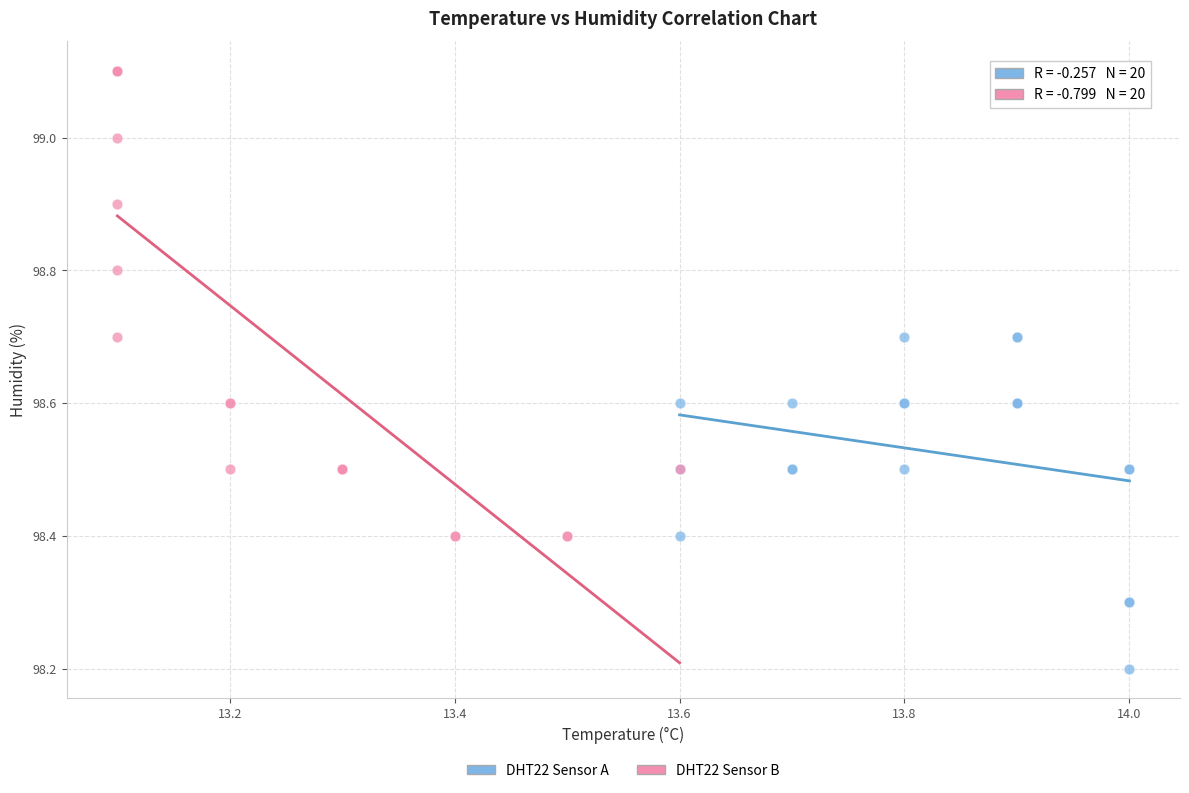

What are all the series names shown in the legend?

DHT22 Sensor A, DHT22 Sensor B